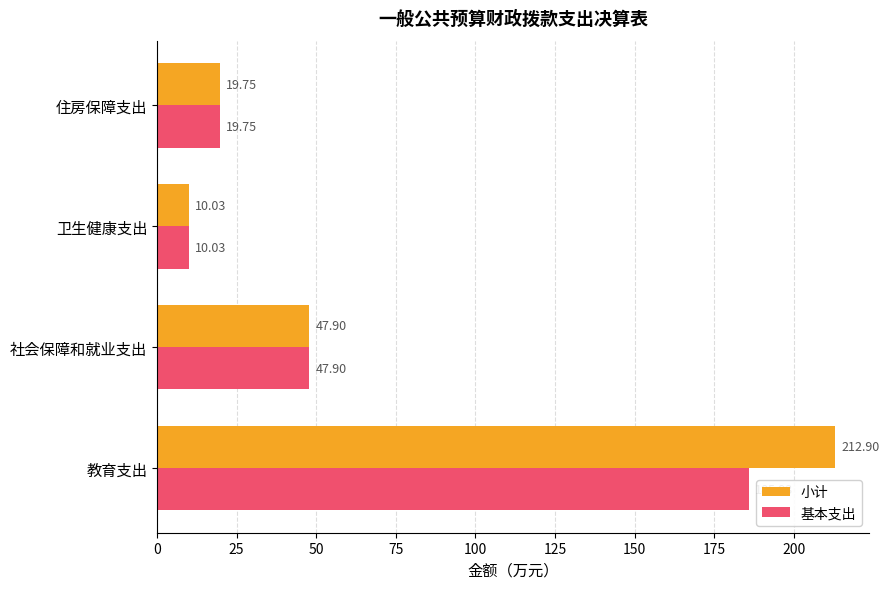

How many data points in 小计 are less than 47?

2